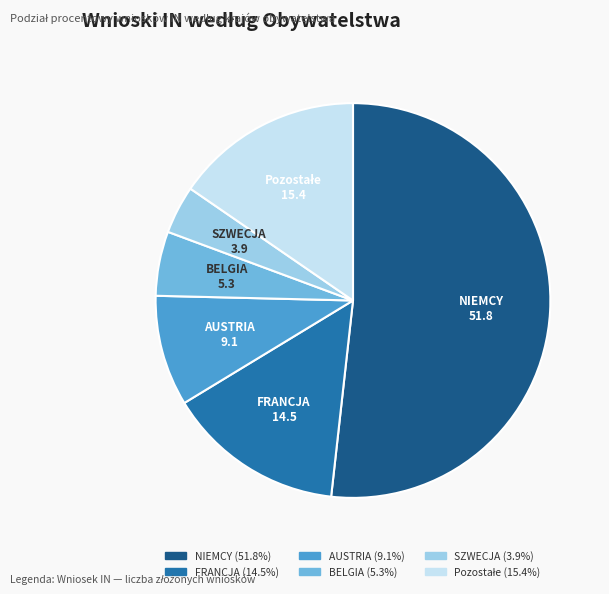

Count the number of slices in the pie.

6